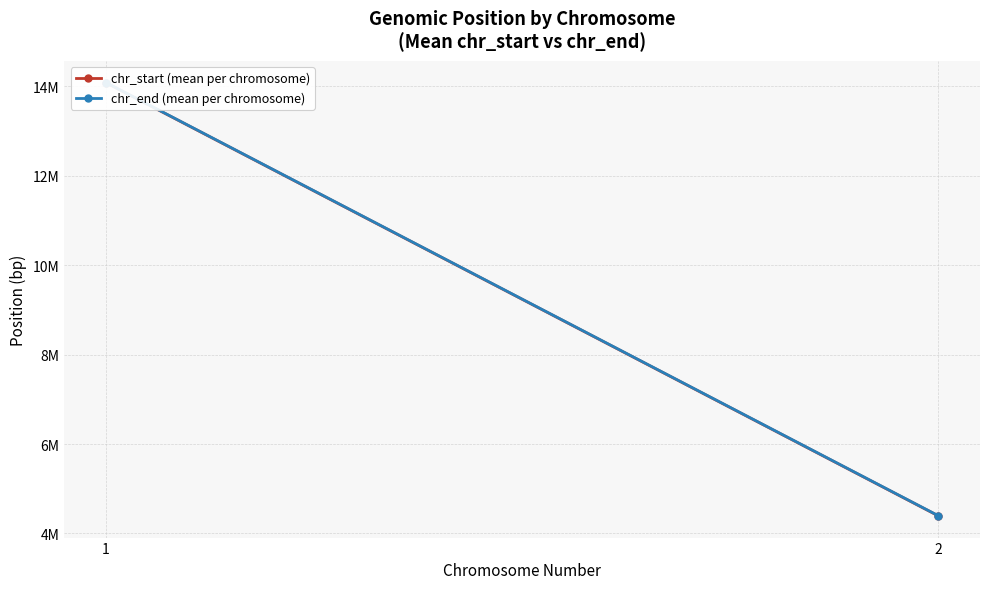

At which category is the sum across all series the highest?

1